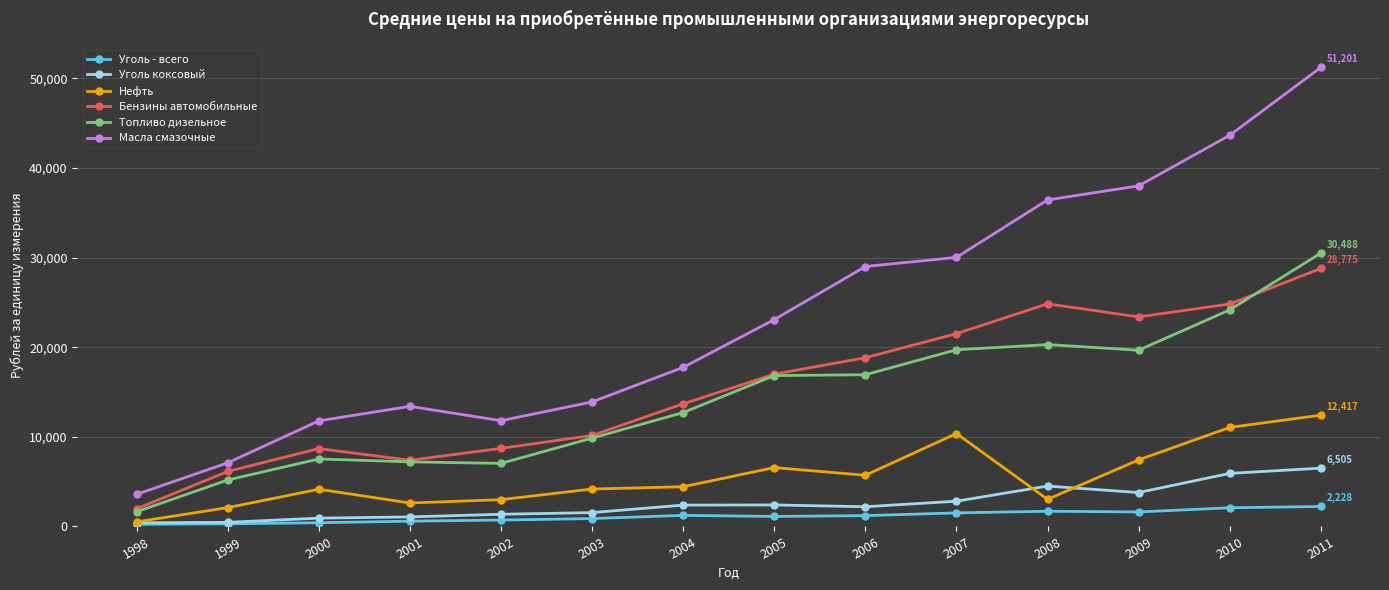

What is the greatest value displayed?

51201